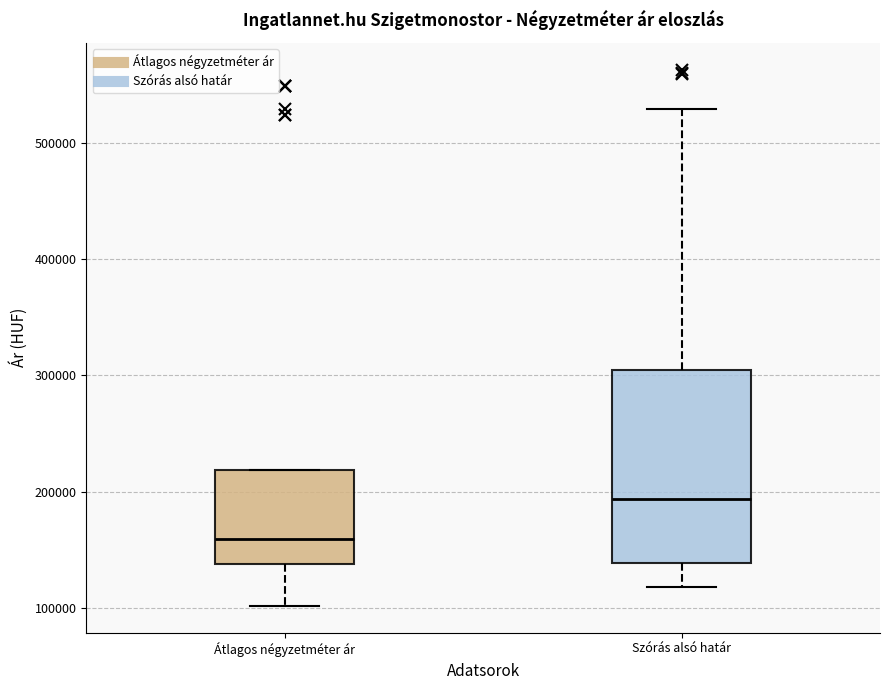

Where does the median line of the box for Szórás alsó határ sit on the y-axis? The values are not printed on the chart, so give them approximately, as read against the axis.

190000